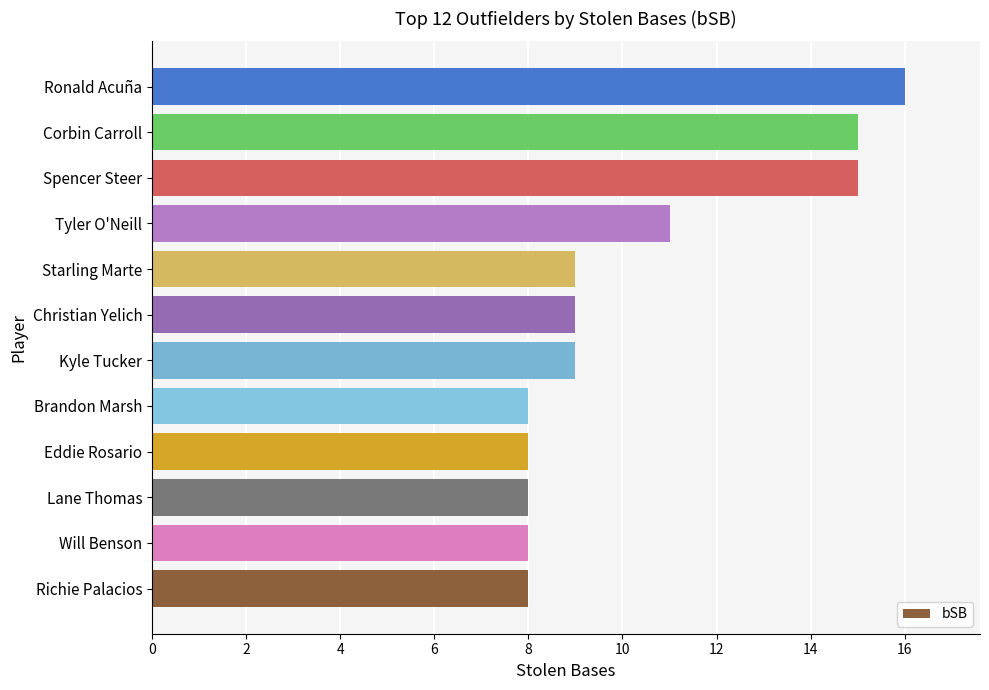

The value at Kyle Tucker is 4. True or false?

False